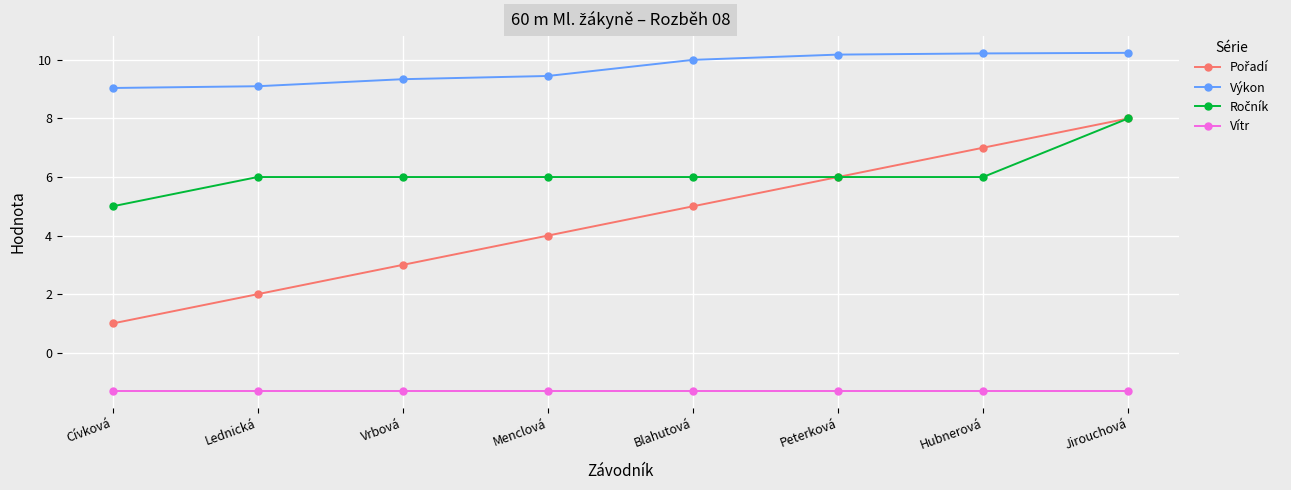

What is the smallest value displayed?

-1.3